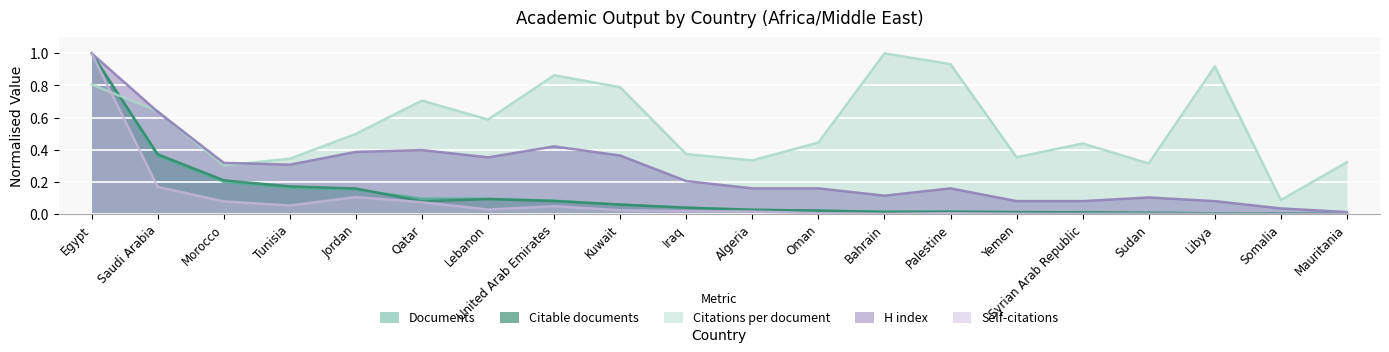

What is the label of the 5th point from the right?

Syrian Arab Republic